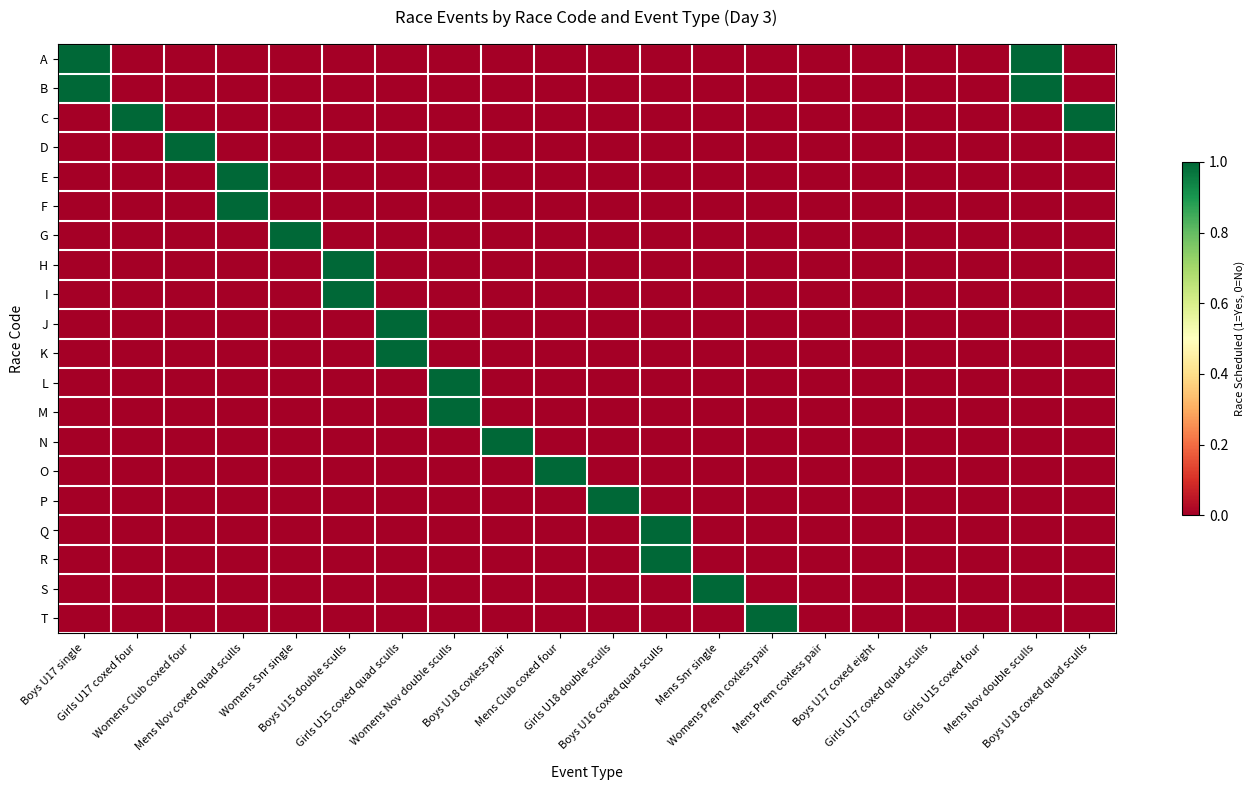

At which category is the sum across all series the highest?

Boys U17 single